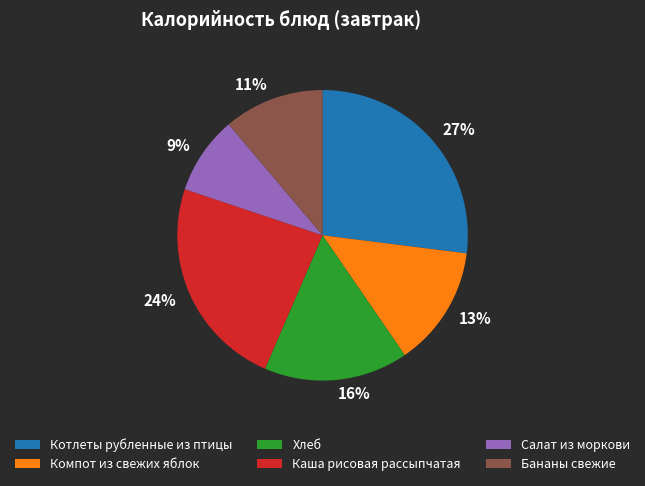

Does any single category account for the majority?

No